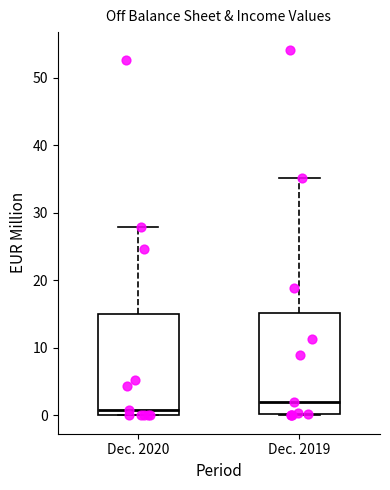

Reading left to right, transcribe this box plot: for each box, give where its median line is, the range the box spans, and where its two whiskers end, as read against the y-axis. The values are not printed on the chart, so give them approximately, as read against the axis.

Dec. 2020: median 1, box 0 to 15, whiskers 0 to 28
Dec. 2019: median 2, box 0 to 15, whiskers 0 to 35